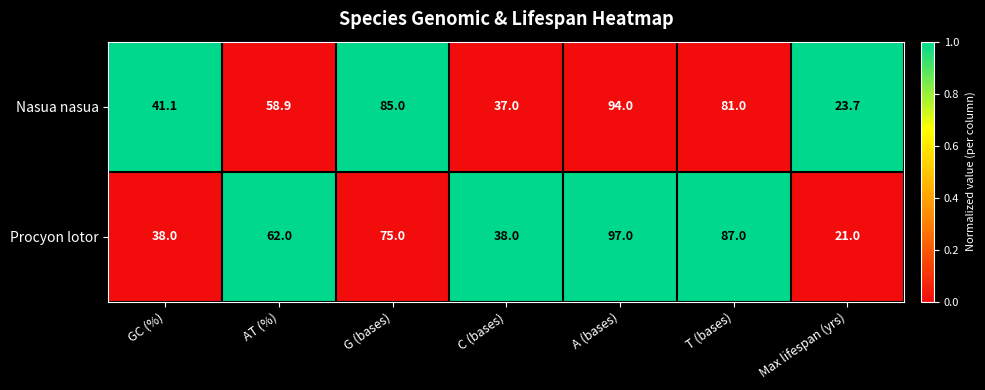

What is the difference between the highest and lowest values at AT (%)?

3.1